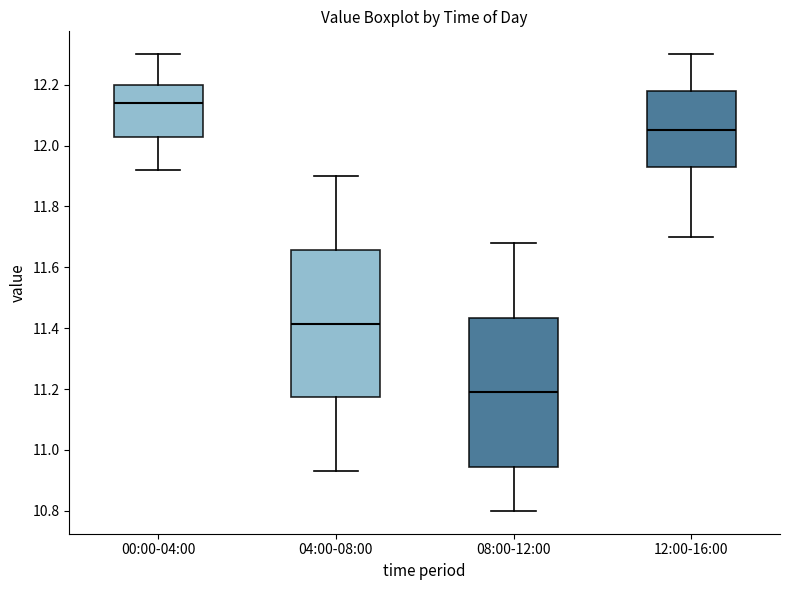

Reading left to right, transcribe this box plot: for each box, give where its median line is, the range the box spans, and where its two whiskers end, as read against the y-axis. The values are not printed on the chart, so give them approximately, as read against the axis.

00:00-04:00: median 12.14, box 12.02 to 12.20, whiskers 11.92 to 12.30
04:00-08:00: median 11.42, box 11.18 to 11.66, whiskers 10.94 to 11.90
08:00-12:00: median 11.20, box 10.94 to 11.44, whiskers 10.80 to 11.68
12:00-16:00: median 12.06, box 11.94 to 12.18, whiskers 11.70 to 12.30